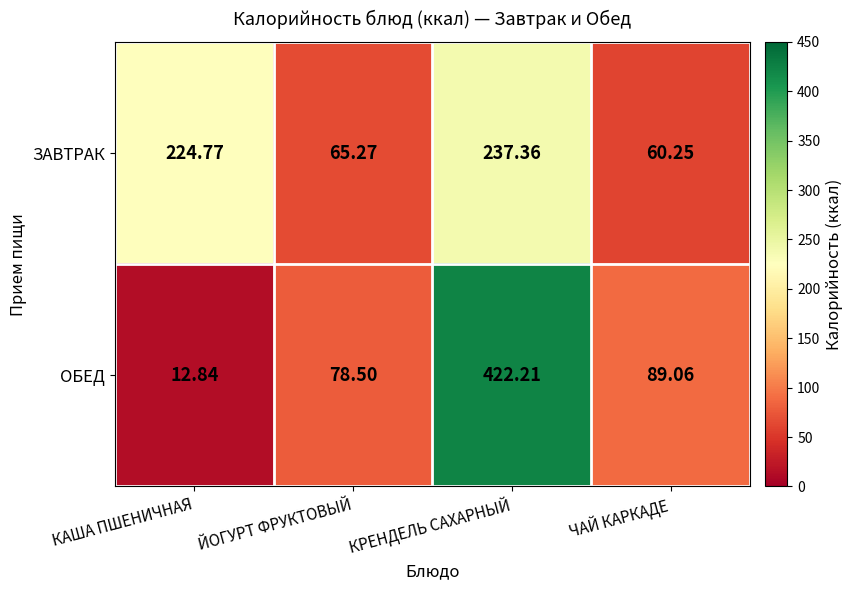

Which series changed the most between КАША ПШЕНИЧНАЯ and ЙОГУРТ ФРУКТОВЫЙ?

ЗАВТРАК